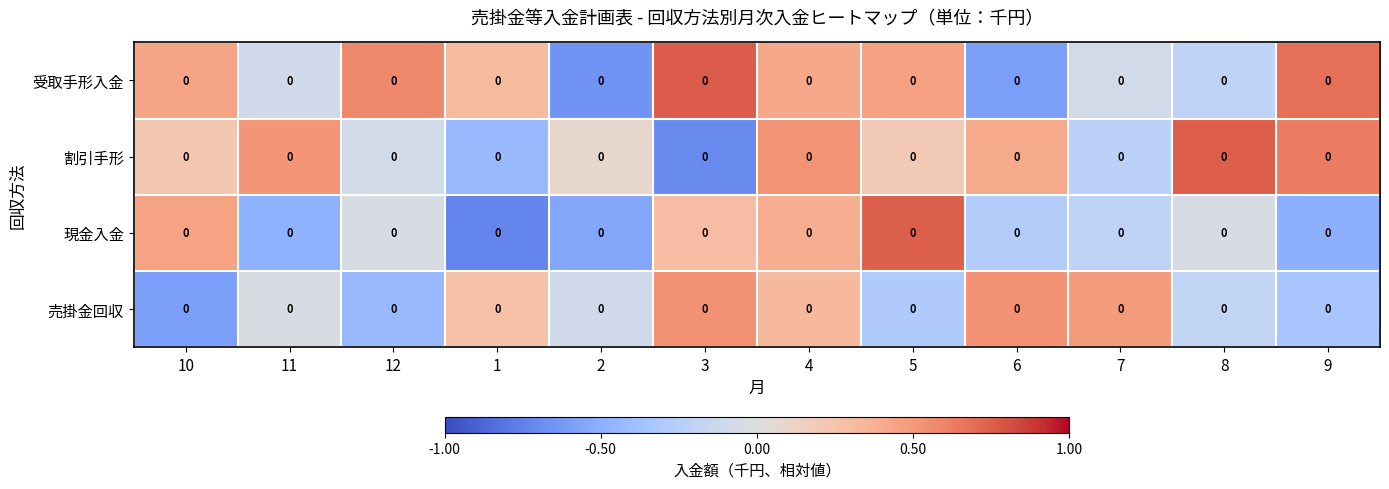

The 受取手形入金 series shows -0.6 at 6. True or false?

True